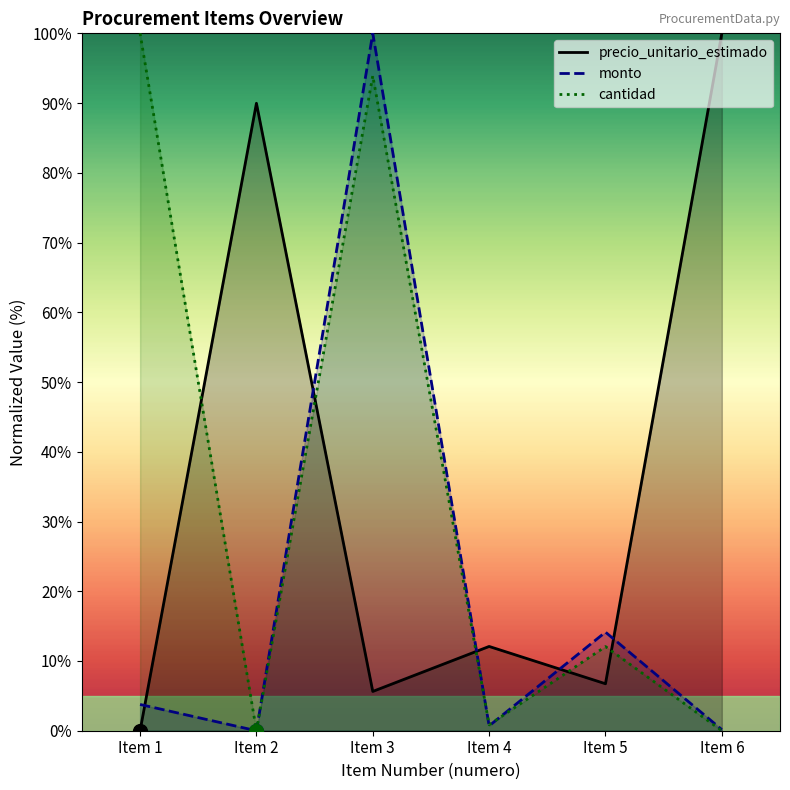

List the labels in order of monto value, smallest first.

Item 2, Item 6, Item 4, Item 1, Item 5, Item 3